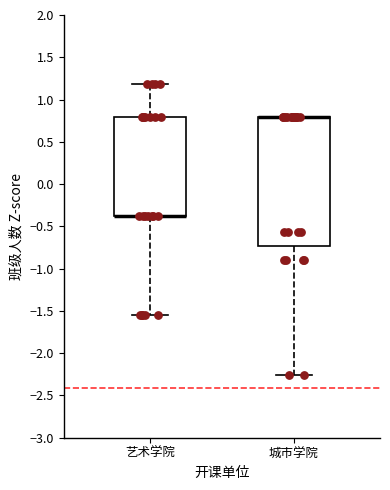

Reading left to right, read every box against the y-axis: the position of its median line, the range the box covers, and the ends of its whiskers. The values are not printed on the chart, so give them approximately, as read against the axis.

艺术学院: median -0.35 (drawn on the box's lower edge), box -0.35 to 0.80, whiskers -1.55 to 1.20
城市学院: median 0.80 (drawn on the box's upper edge), box -0.75 to 0.80, whiskers -2.25 to 0.80